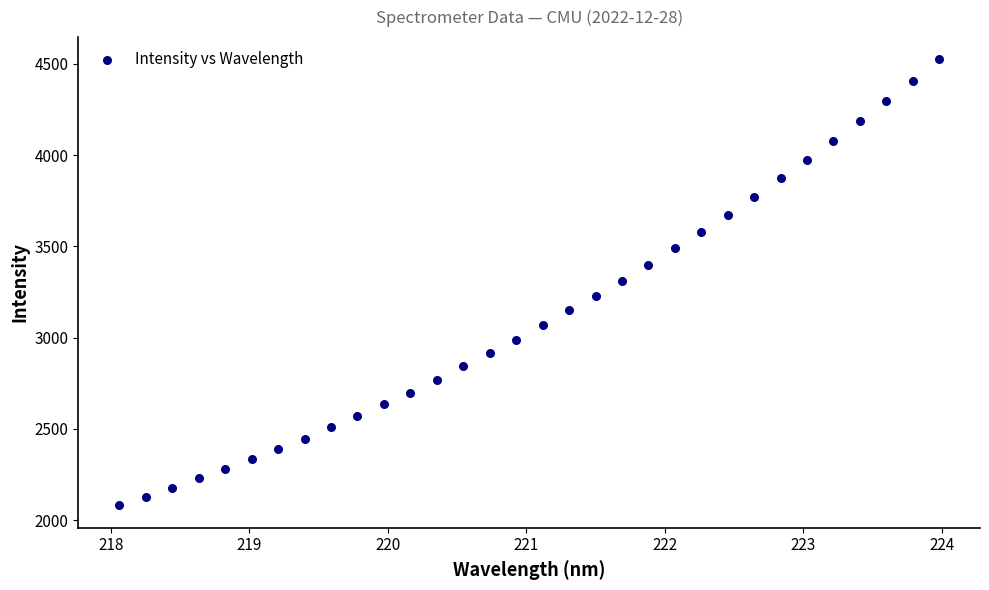

What is the range of X values (max minus min)?

5.9